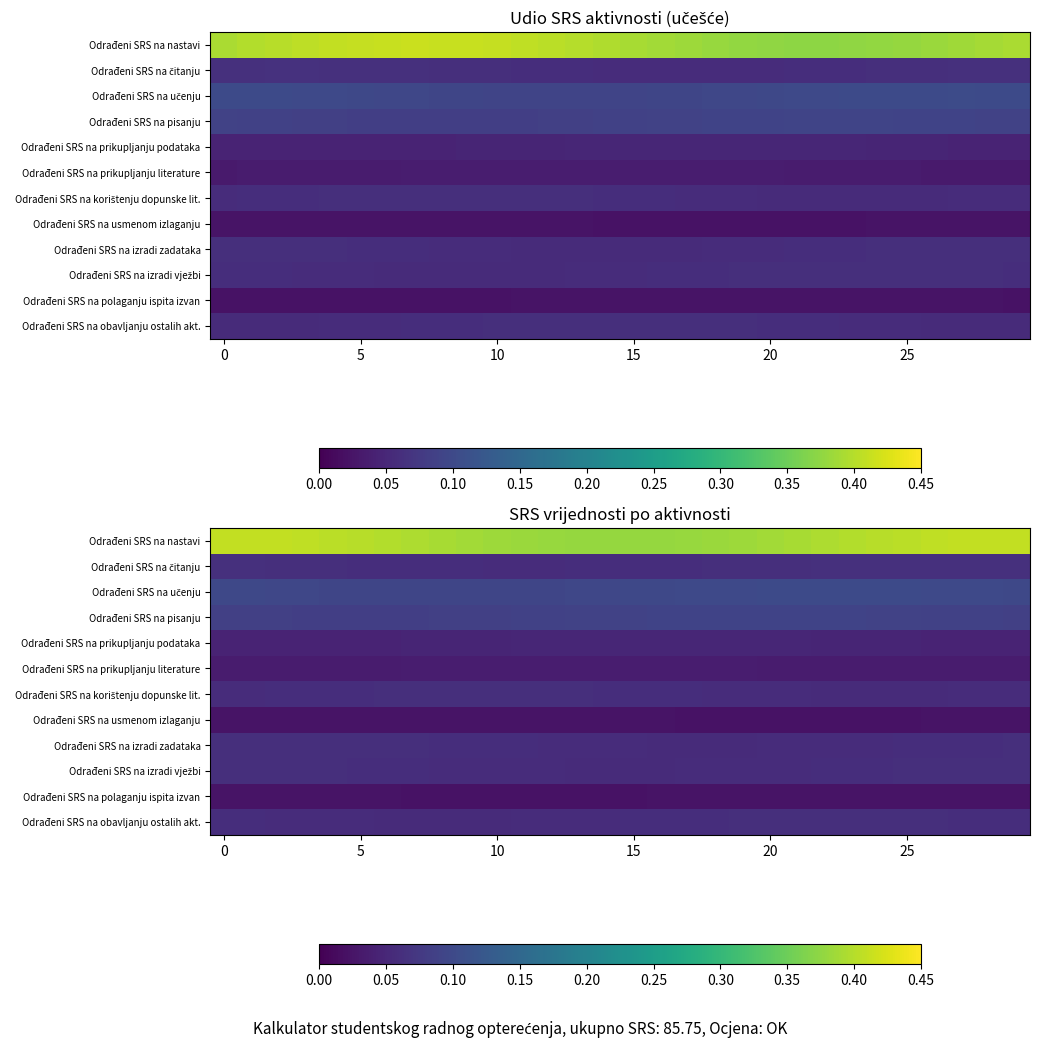

What is the maximum value for Odrađeni SRS na učenju?

0.1